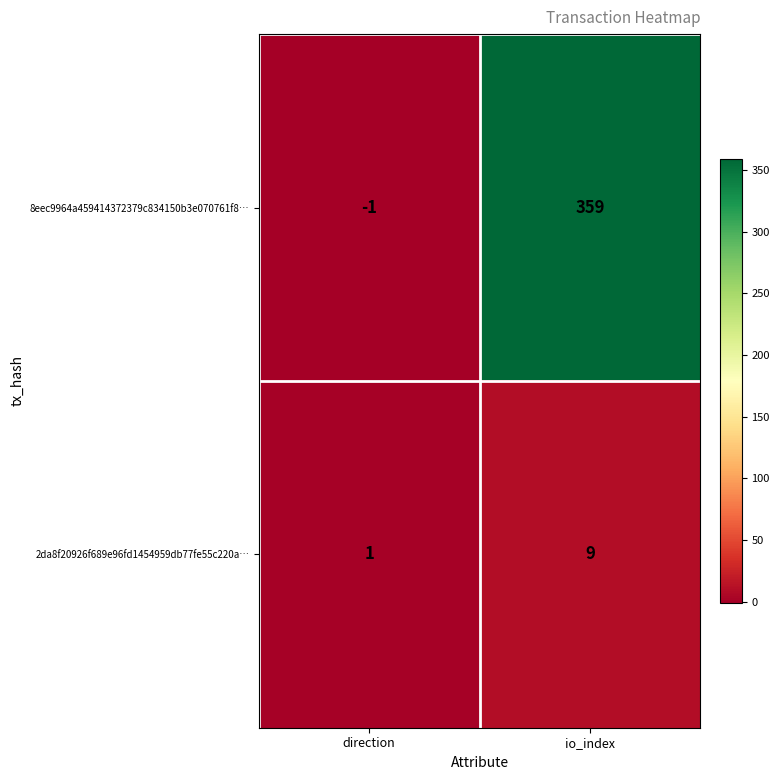

What is the spread (max minus min) of values at io_index?

350